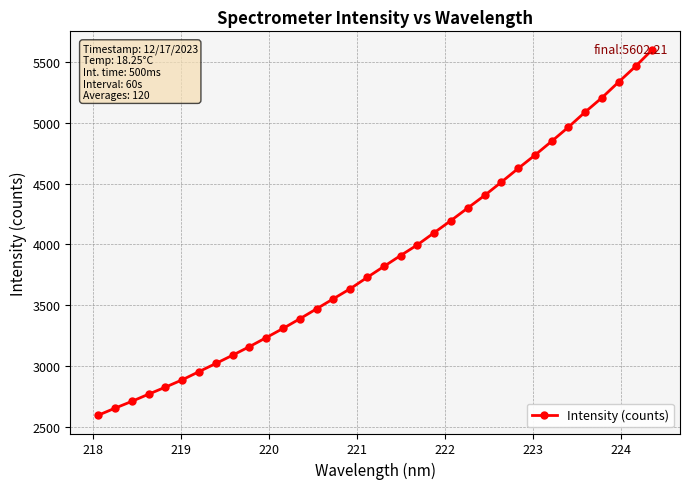

What is the smallest value displayed?

2594.2